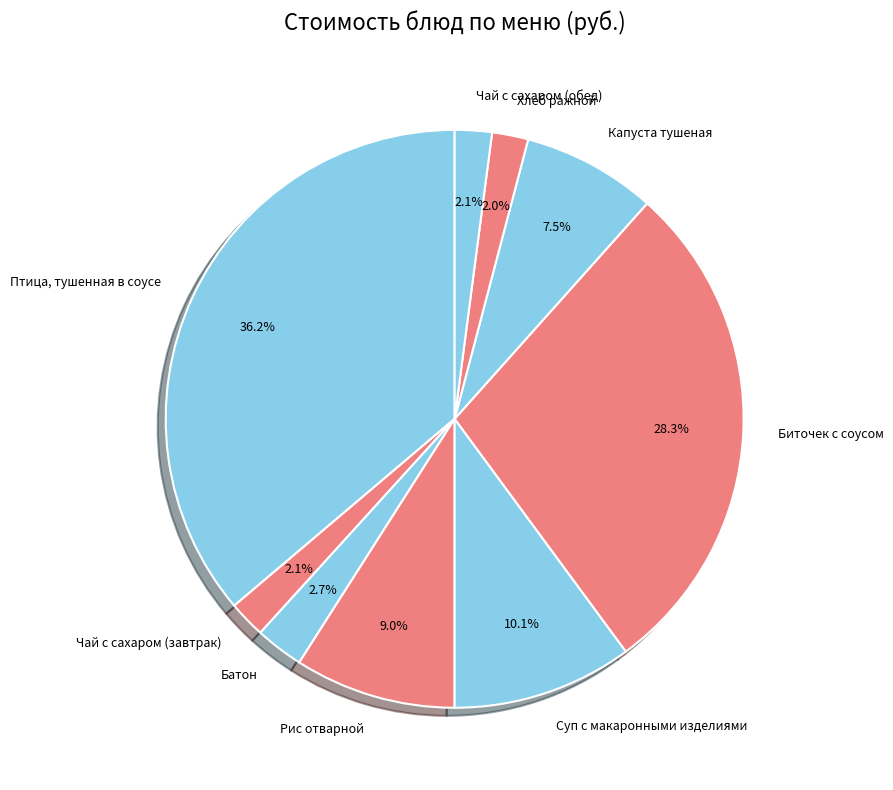

Which slice is the largest?

Птица, тушенная в соусе